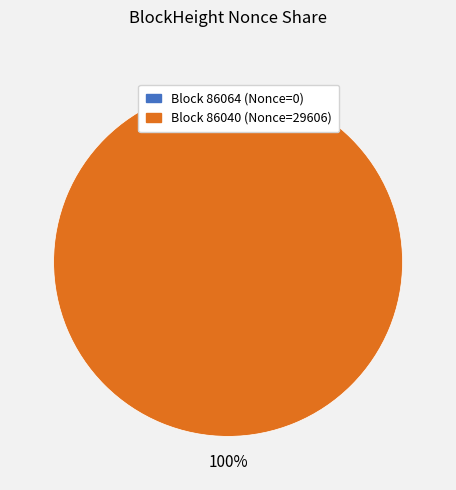

To the nearest percent, what portion does 86040 represent?

100%